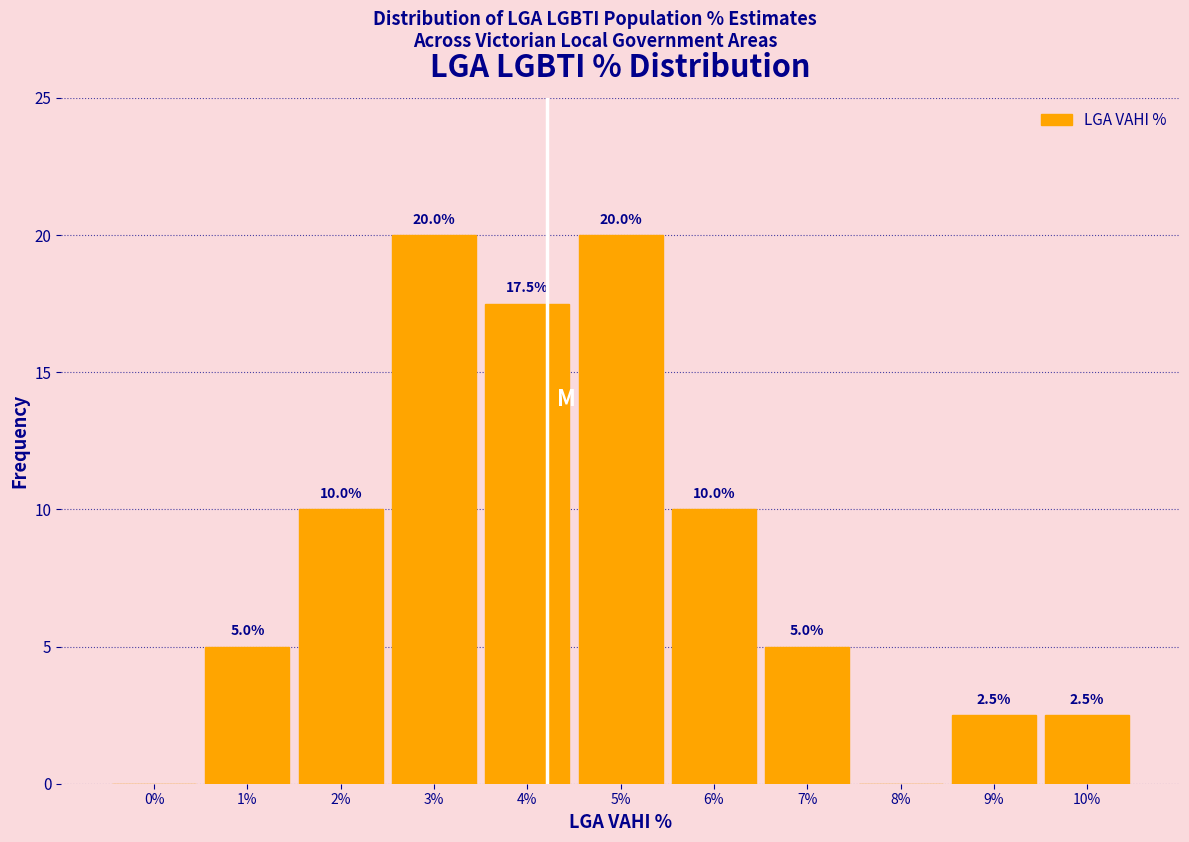

Reading right to left, transcribe all the data shown in this chart.

10%=2.5	9%=2.5	8%=0.0	7%=5.0	6%=10.0	5%=20.0	4%=17.5	3%=20.0	2%=10.0	1%=5.0	0%=0.0